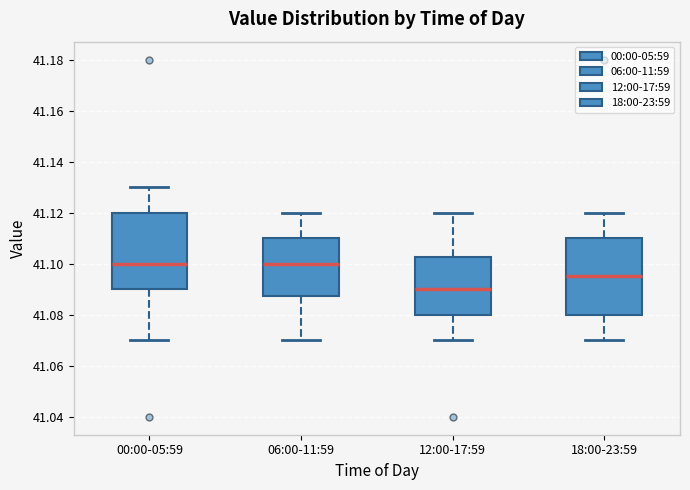

Reading left to right, transcribe this box plot: for each box, give where its median line is, the range the box spans, and where its two whiskers end, as read against the y-axis. The values are not printed on the chart, so give them approximately, as read against the axis.

00:00-05:59: median 41.100, box 41.090 to 41.120, whiskers 41.070 to 41.130
06:00-11:59: median 41.100, box 41.088 to 41.110, whiskers 41.070 to 41.120
12:00-17:59: median 41.090, box 41.080 to 41.102, whiskers 41.070 to 41.120
18:00-23:59: median 41.096, box 41.080 to 41.110, whiskers 41.070 to 41.120